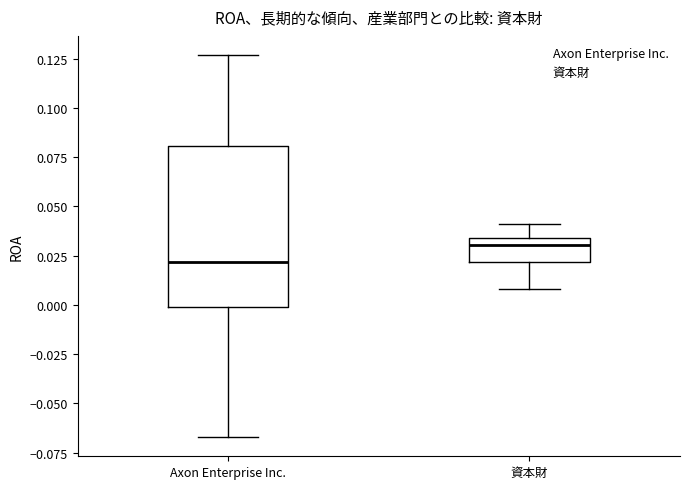

Where does the median line of the box for Axon Enterprise Inc. sit on the y-axis? The values are not printed on the chart, so give them approximately, as read against the axis.

0.020